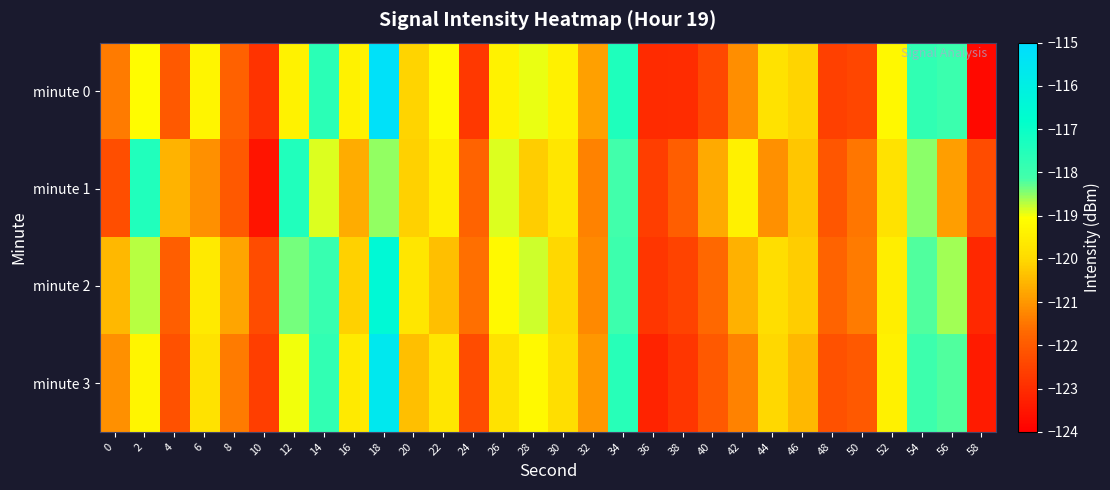

List the series in order of their peak value, lowest first.

minute 1, minute 2, minute 3, minute 0